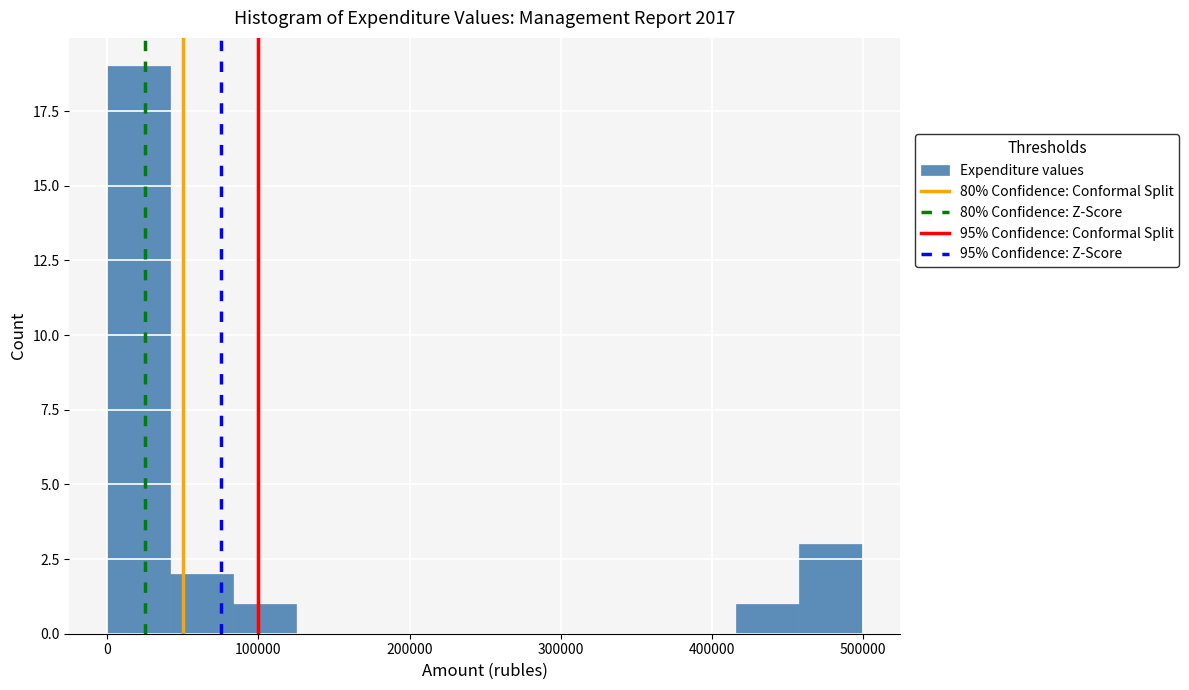

Reading left to right, transcribe this chart: for each bar, give the range it covers on the x-axis and its height. Neither the bar edges nor the heights are printed on the chart, so give them approximately, as read against the axes.

0 to 40000: 19
40000 to 80000: 2
80000 to 120000: 1
120000 to 170000: 0
170000 to 210000: 0
210000 to 250000: 0
250000 to 290000: 0
290000 to 330000: 0
330000 to 370000: 0
370000 to 420000: 0
420000 to 460000: 1
460000 to 500000: 3